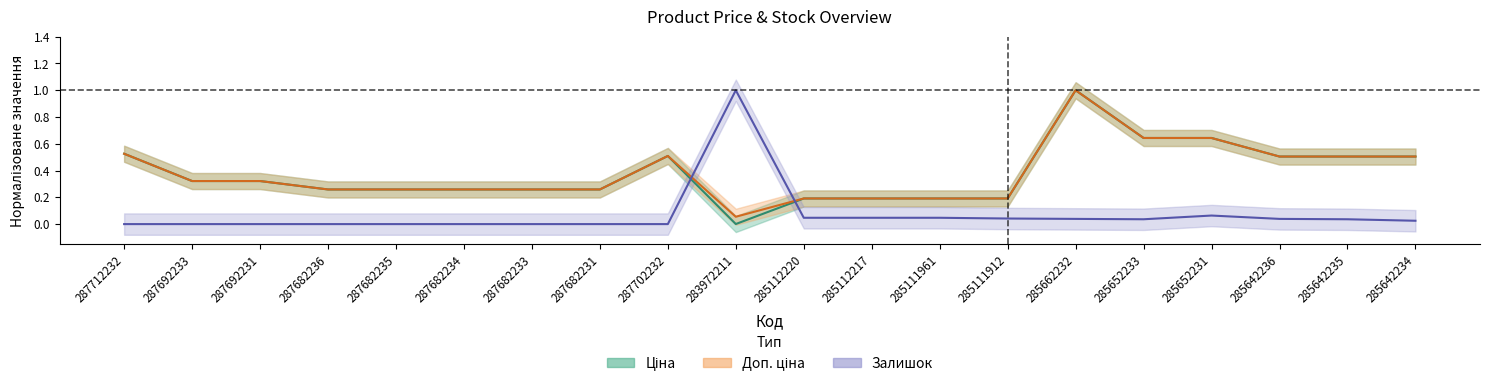

Which series has the largest total across all categories?

Доп. ціна